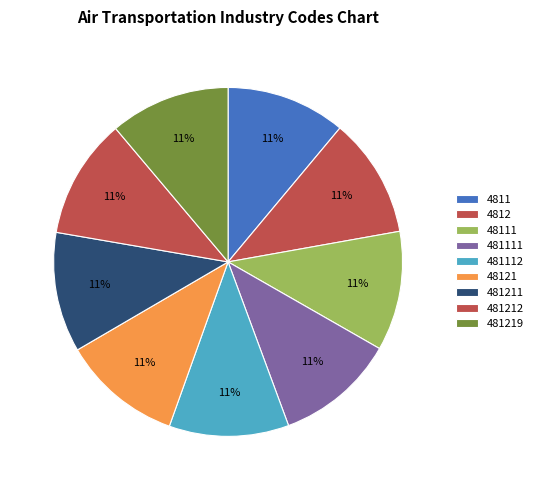

Count the number of slices in the pie.

9